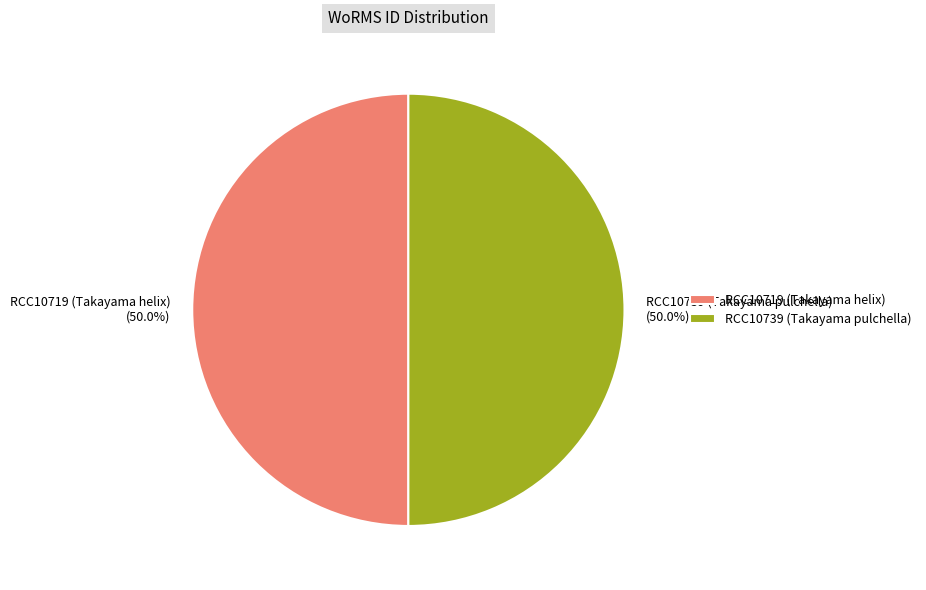

What percentage do RCC10719 (Takayama helix) and RCC10739 (Takayama pulchella) together represent?

100.0%